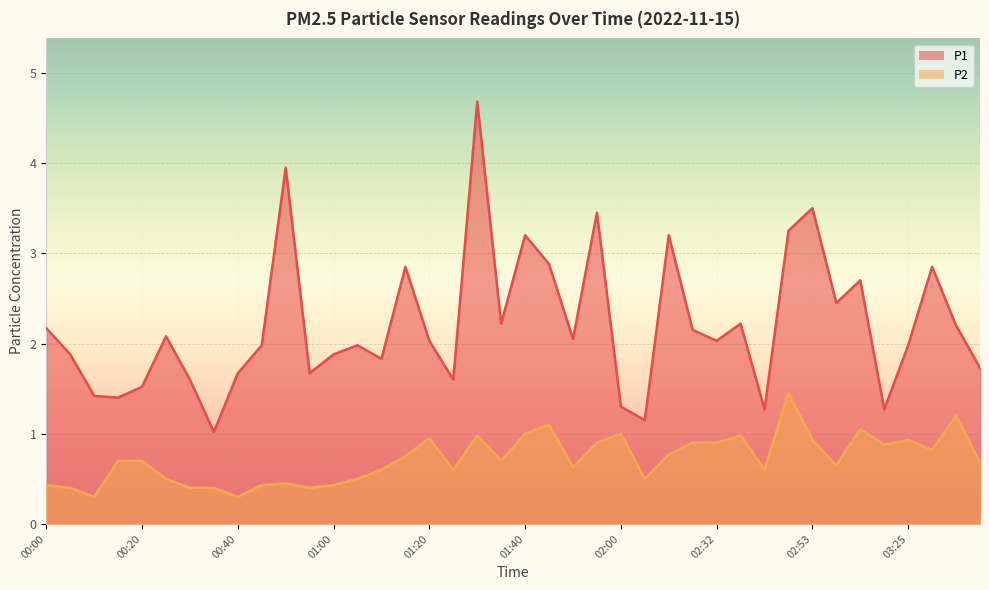

What are all the series names shown in the legend?

P1, P2